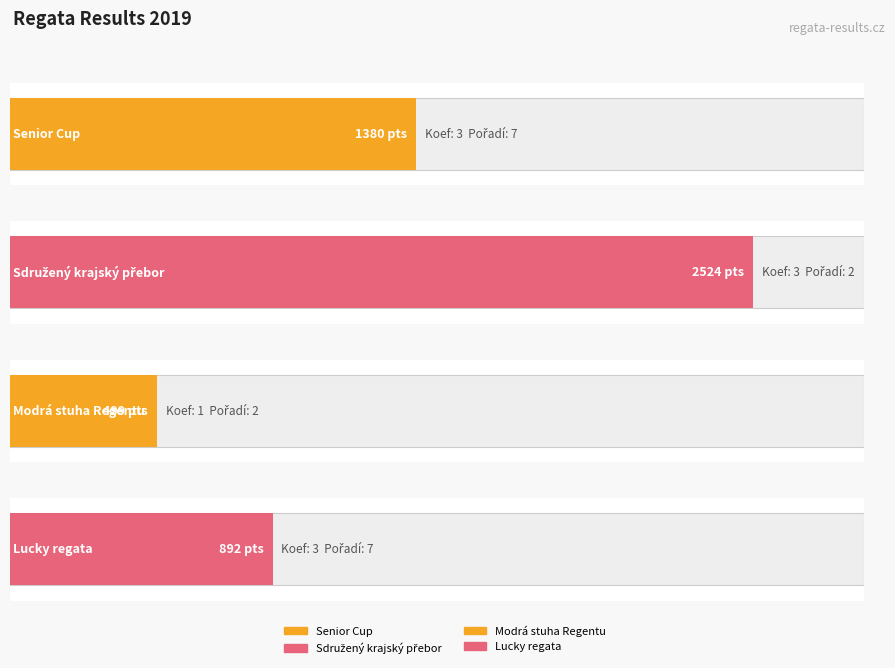

What is the greatest value displayed?

2524